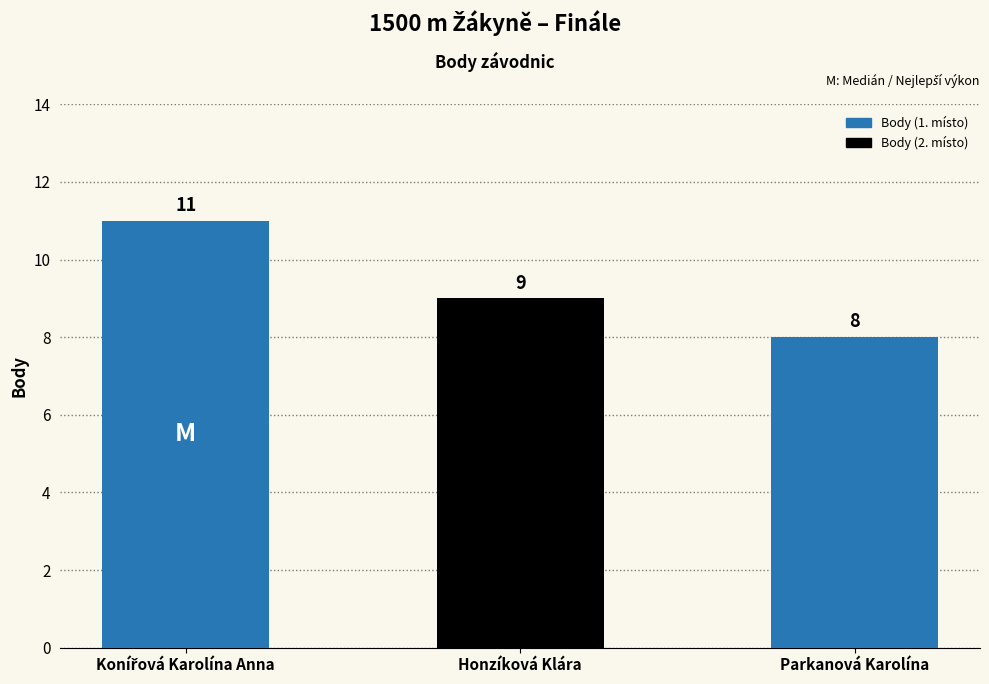

Reading left to right, what are all the values shown in this chart?

11	9	8